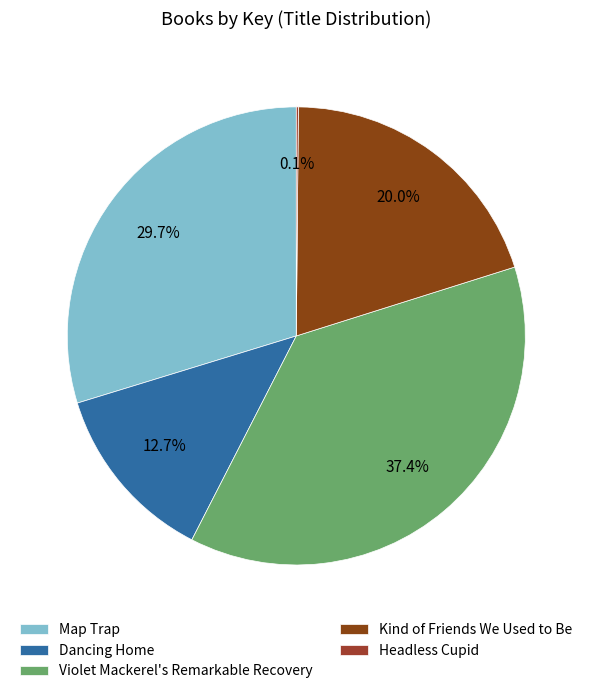

What is the change in value from Violet Mackerel's Remarkable Recovery to Kind of Friends We Used to Be?

-38856505